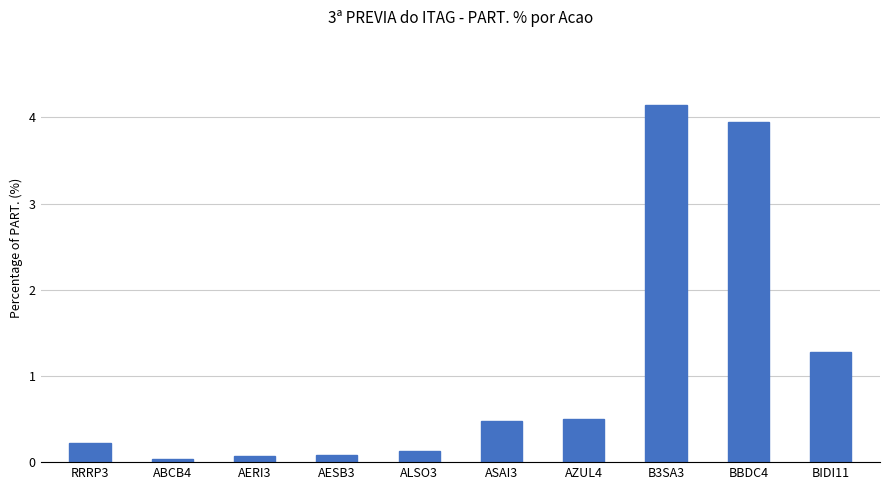

What is the maximum value shown in the chart?

4.1